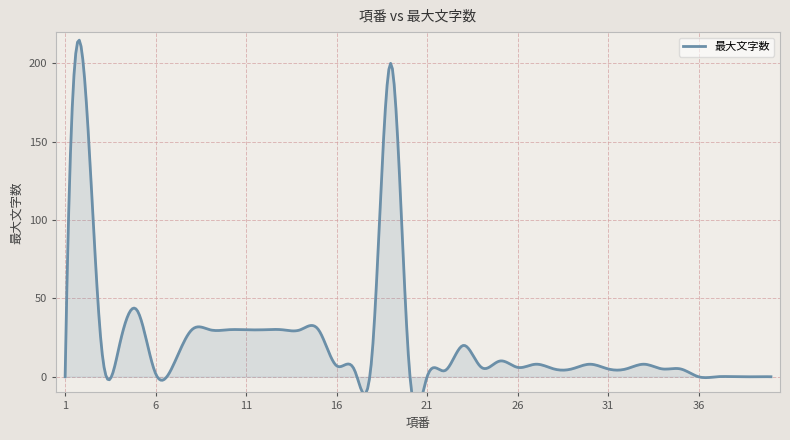

List the labels in order of value, smallest first.

1, 21, 36, 37, 38, 39, 40, 6, 17, 22, 28, 29, 31, 32, 34, 35, 24, 26, 16, 7, 20, 27, 30, 33, 25, 3, 4, 18, 23, 8, 9, 10, 11, 12, 13, 14, 15, 5, 2, 19